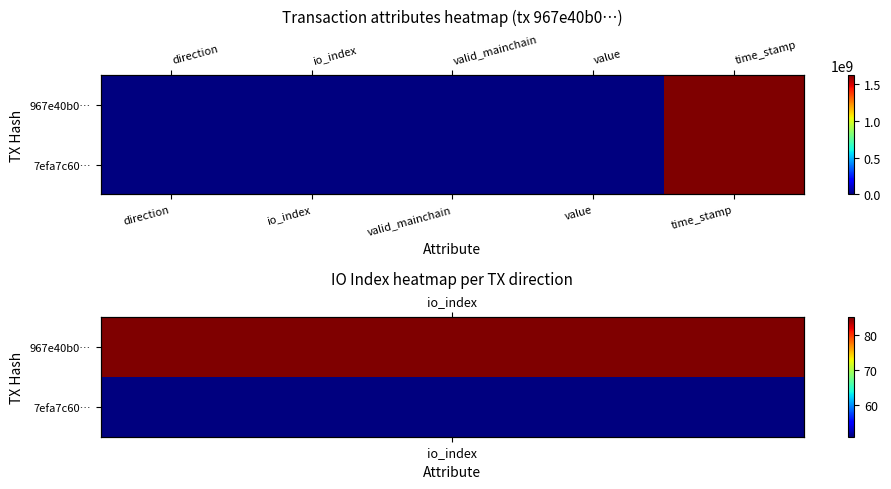

What is the sum of all 967e40b0… values?

1620715353.0